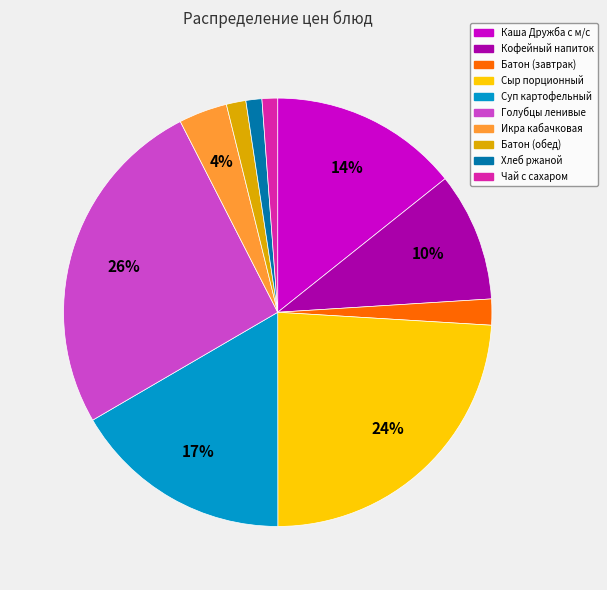

Which slice is the largest?

Голубцы ленивые